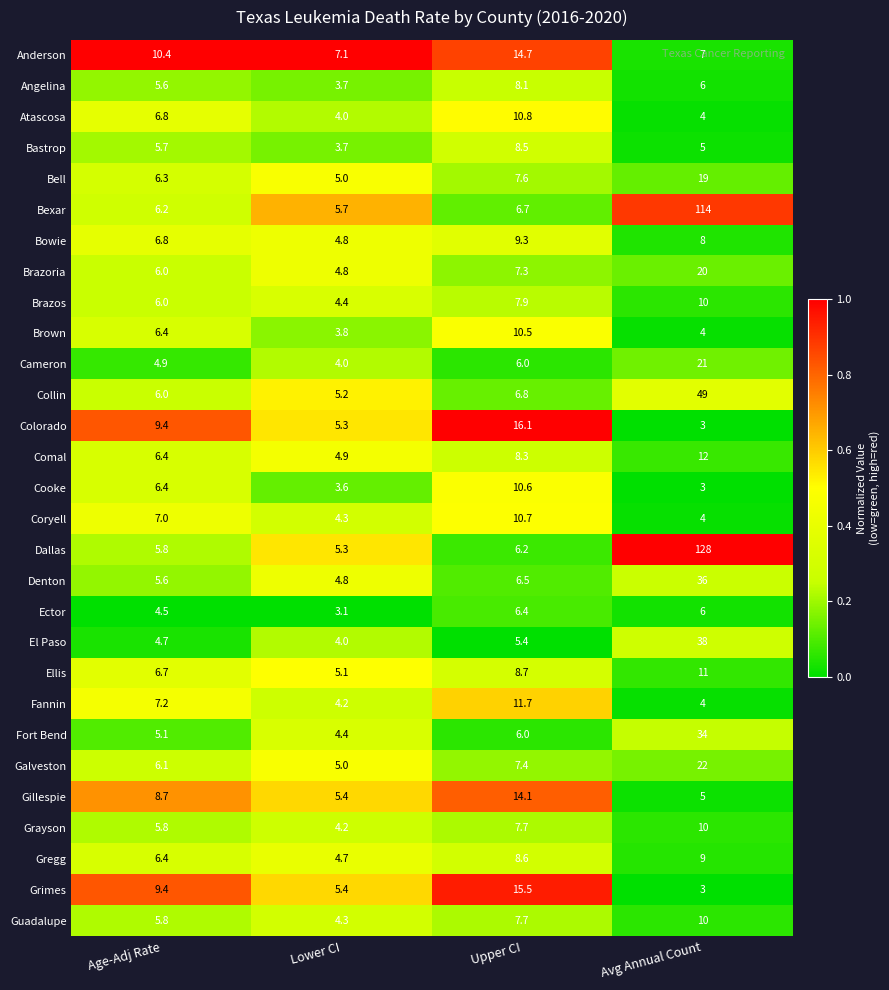

What is the sum of all Gregg values?

28.7